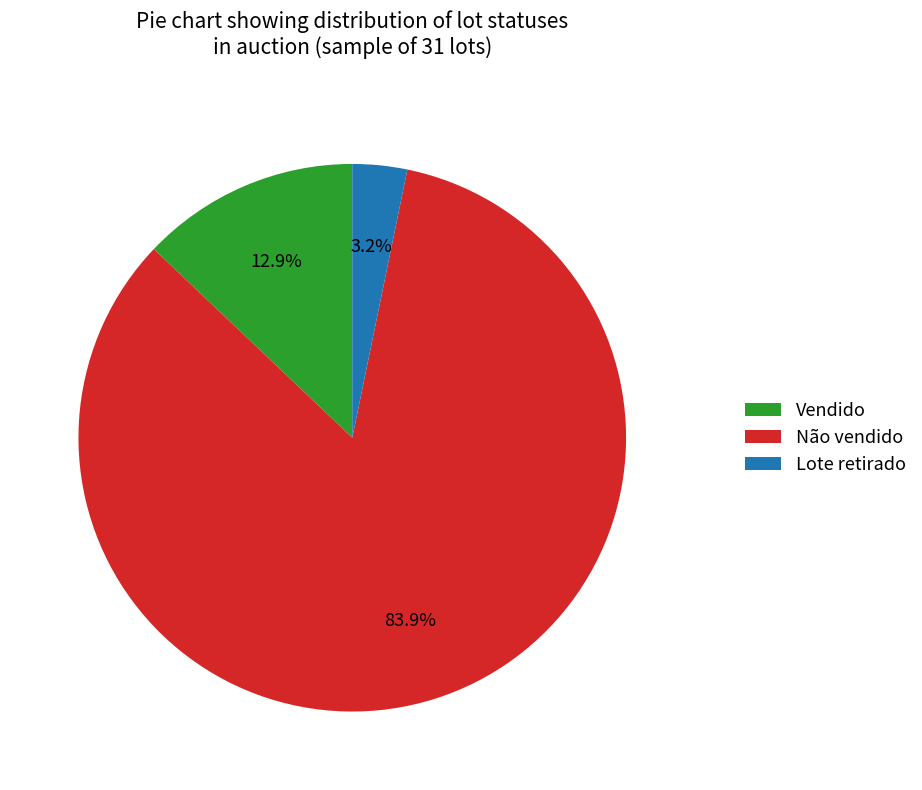

Between Lote retirado and Vendido, which is larger?

Vendido